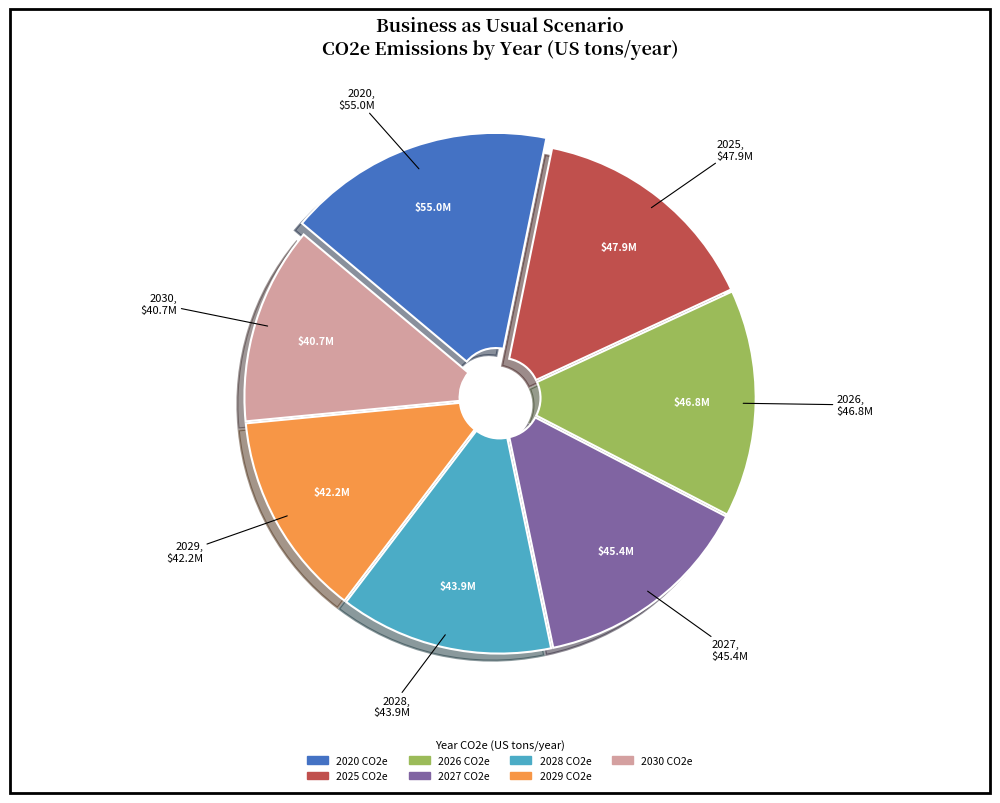

What is the ratio of the value at 2020 to the value at 2028?

1.3